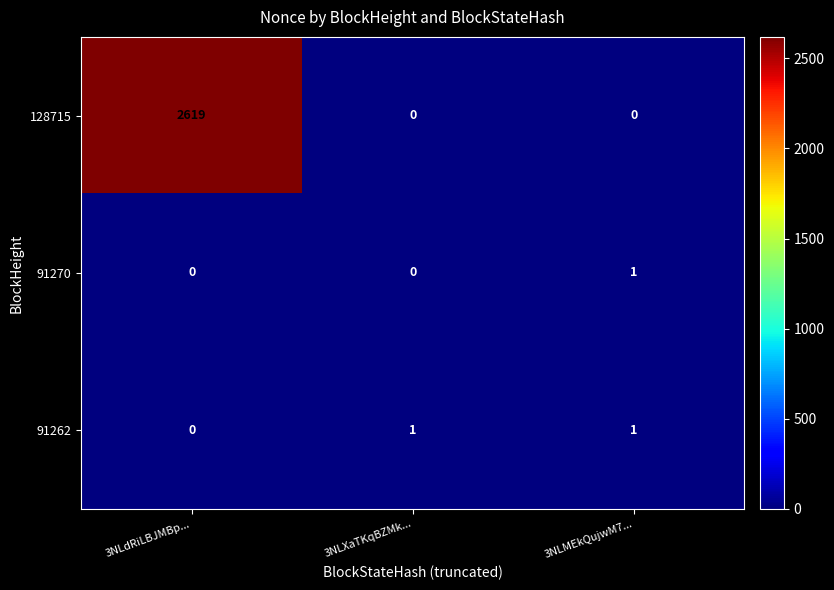

Which category has the lowest value in the 91262 series?

3NLdRiLBJMBp...